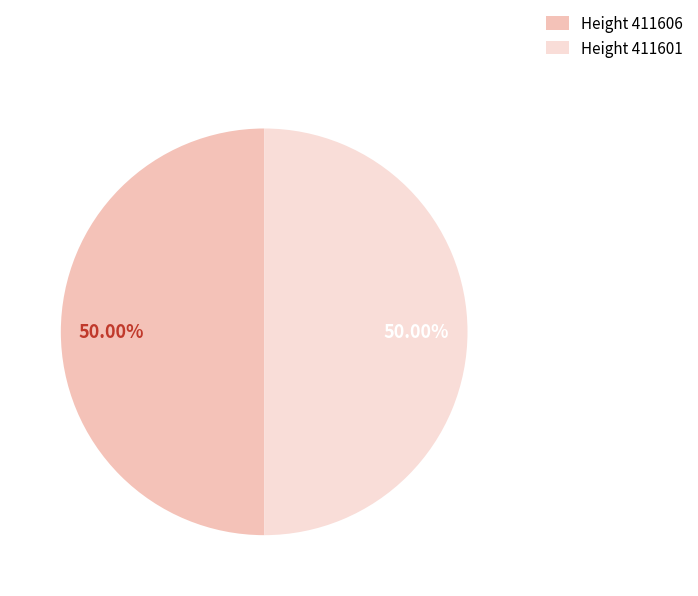

Approximately how many times larger is the value at Height 411606 compared to Height 411601?

1.0